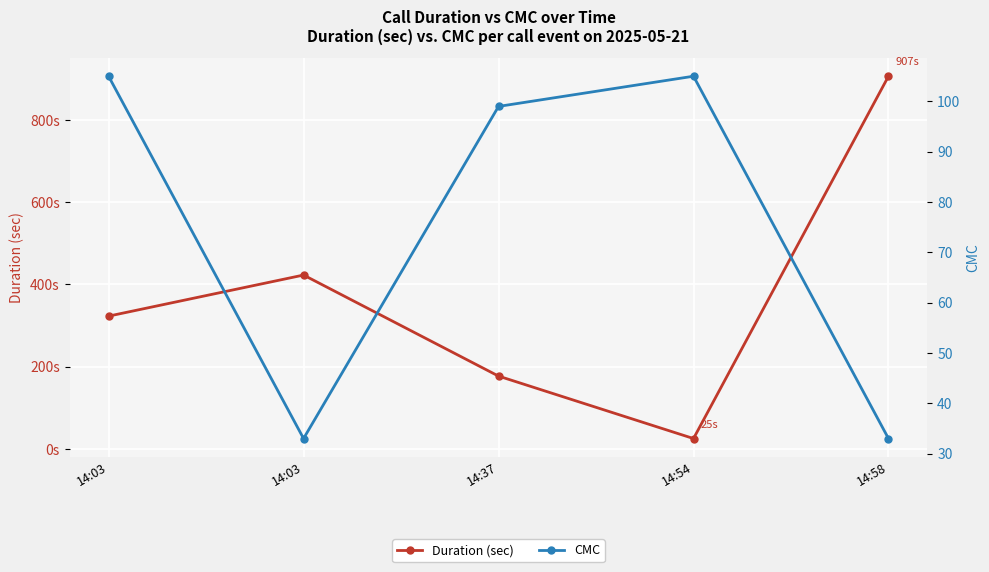

What is the difference between the highest and lowest values at 14:03?

218